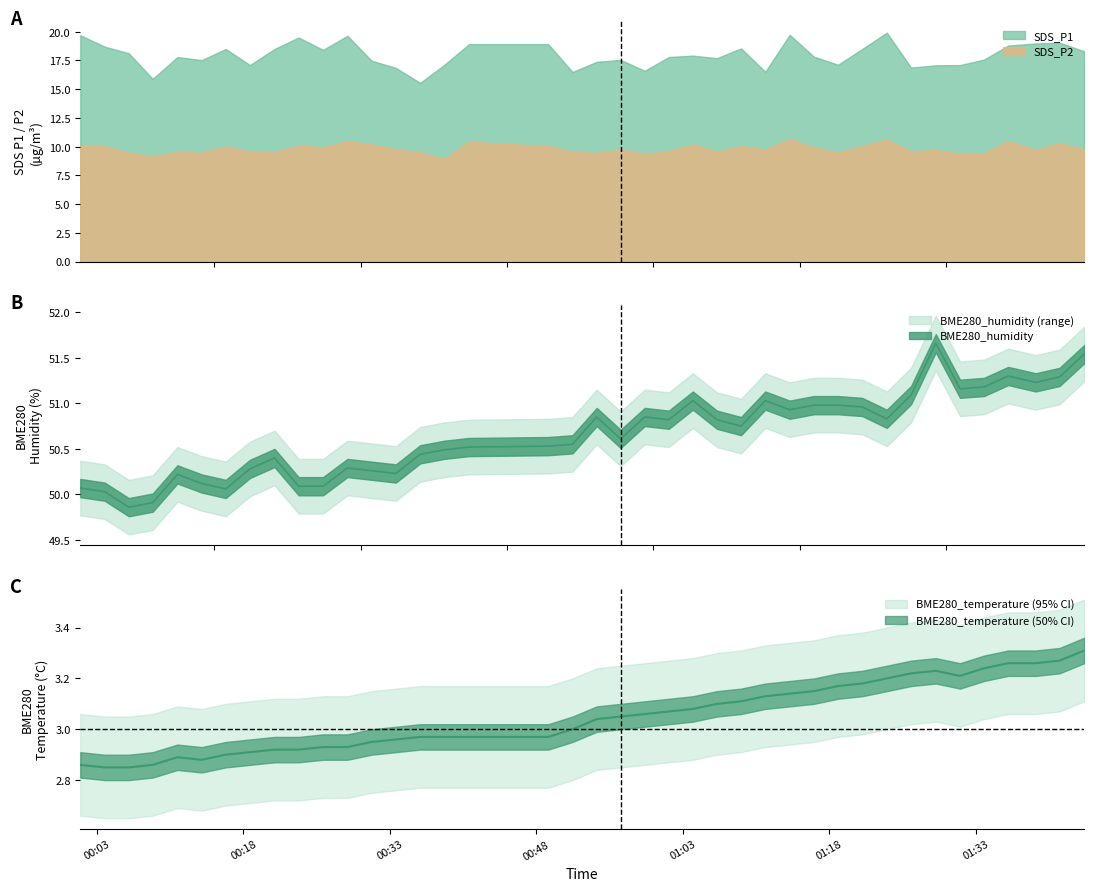

What is the value of the BME280_humidity point at the 31st from the left?

51.0